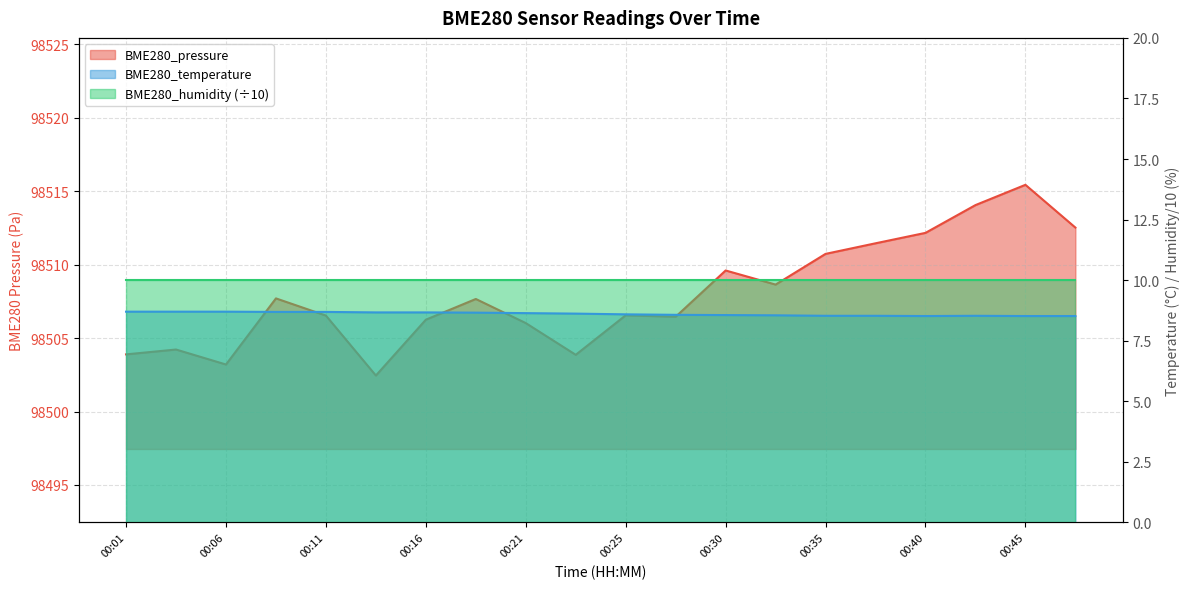

At how many categories does at least one series exceed 41156?

20